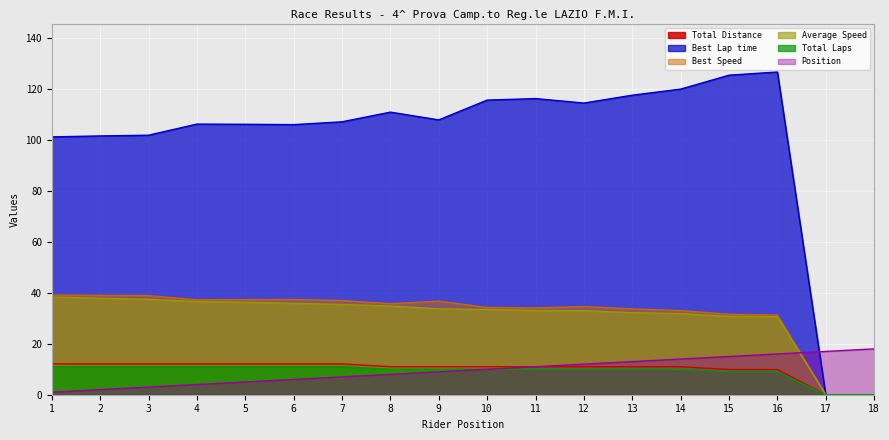

Which series has the largest total across all categories?

Best Lap time